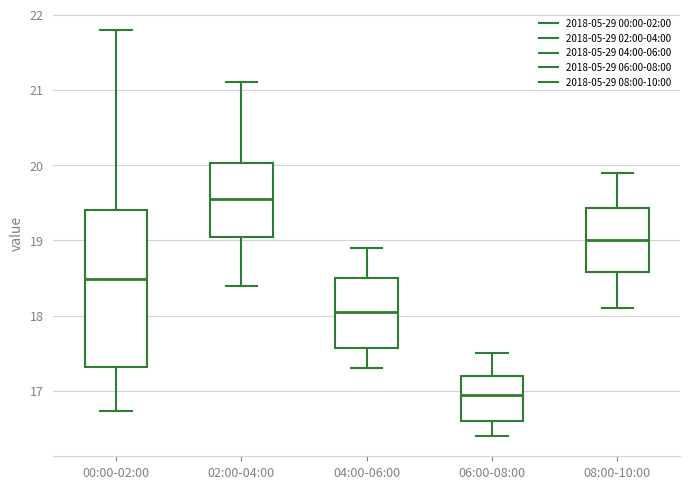

Comparing the boxes themselves (not the whiskers), which one is the tallest?

00:00-02:00